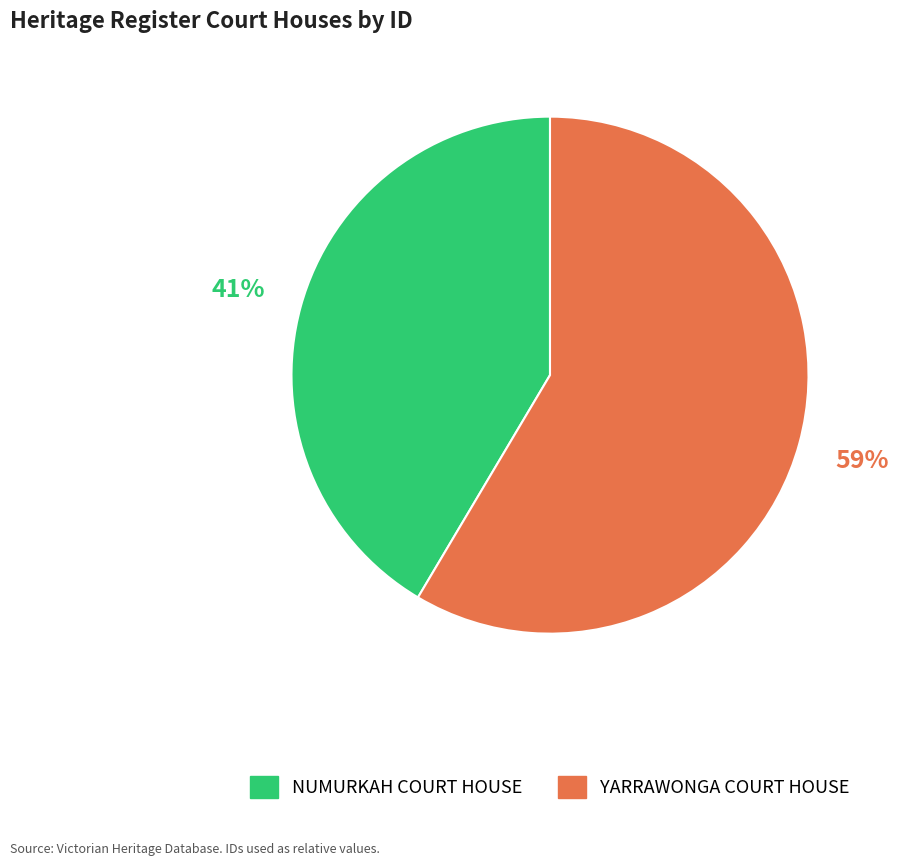

To the nearest percent, what percentage of the pie is NUMURKAH COURT HOUSE?

41%